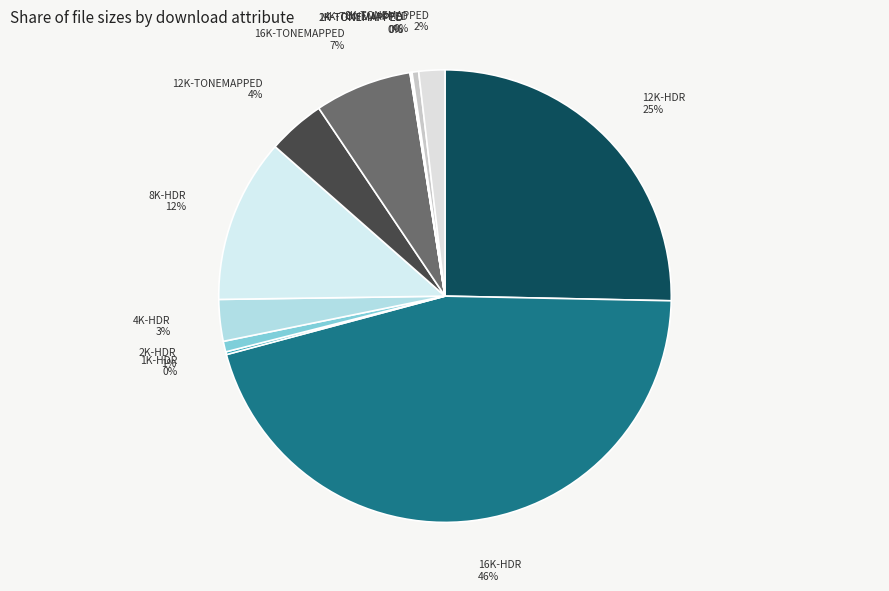

The 2K-HDR slice represents 11% of the pie. True or false?

False